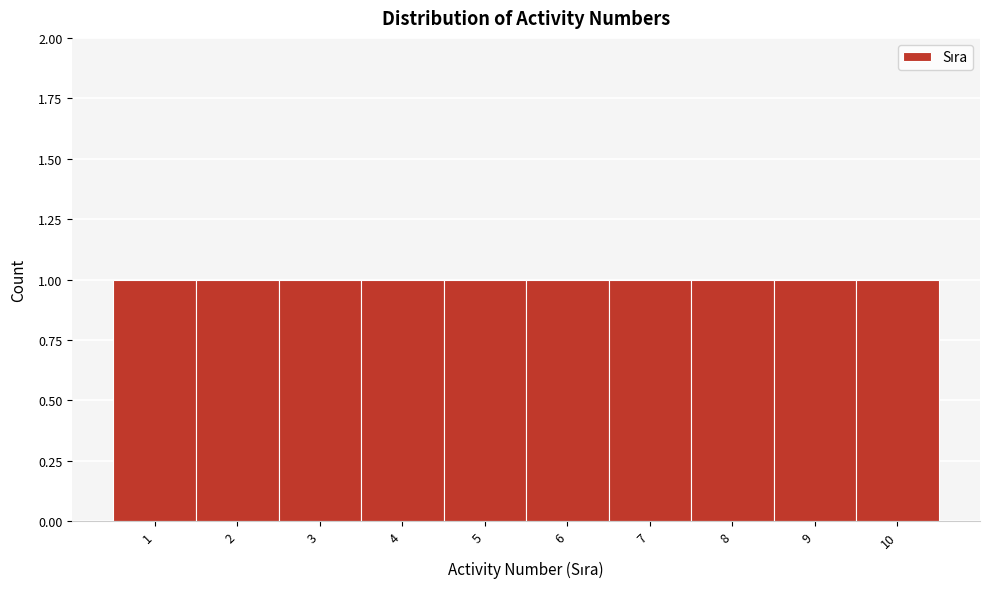

How tall is the bar that spans 6.5 to 7.5 on the x-axis? The values are not printed on the chart, so give them approximately, as read against the axis.

1